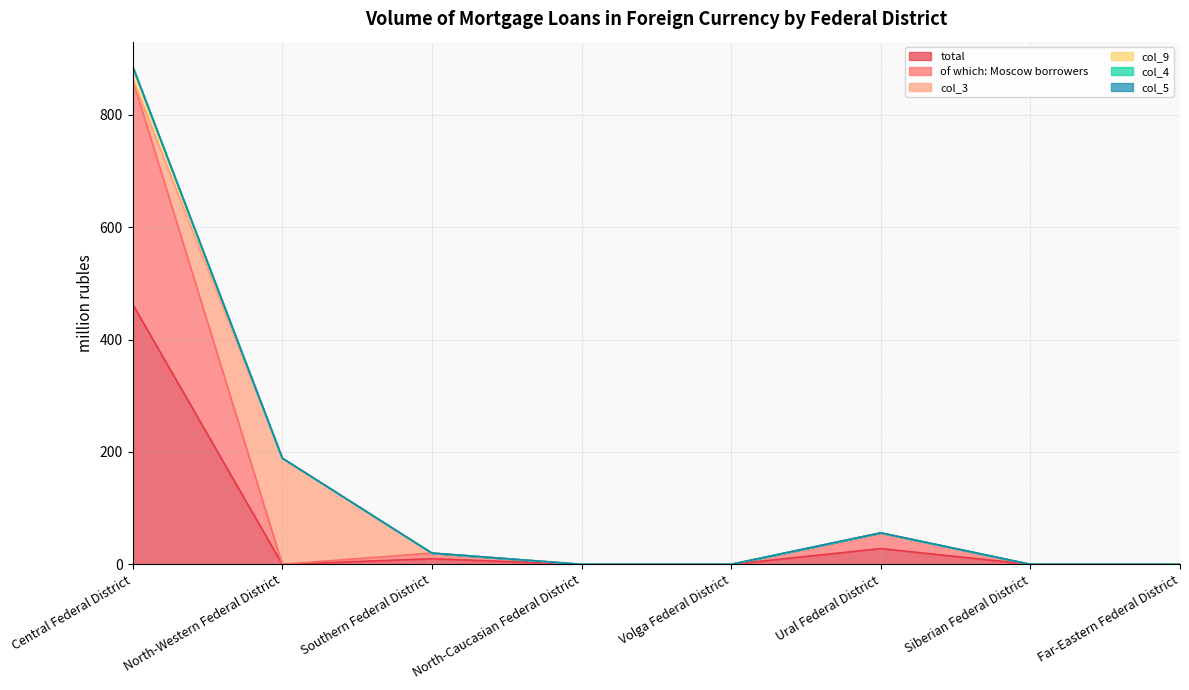

Count the number of data series in this chart.

6